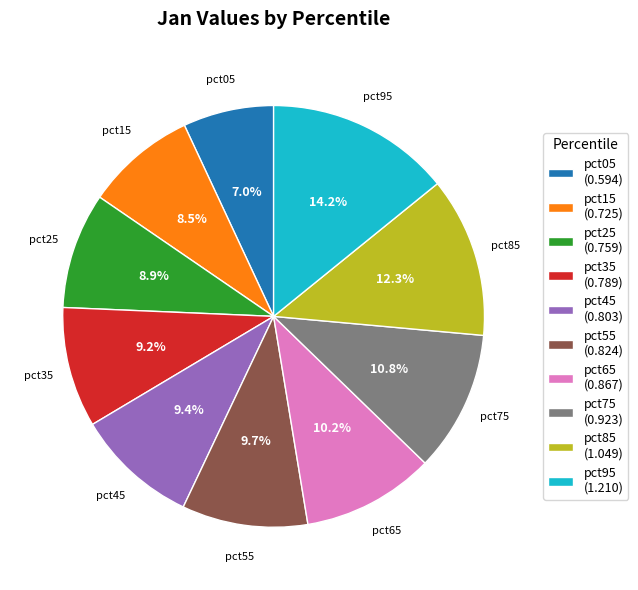

Between pct05 (0.594) and pct85 (1.049), which is larger?

pct85 (1.049)